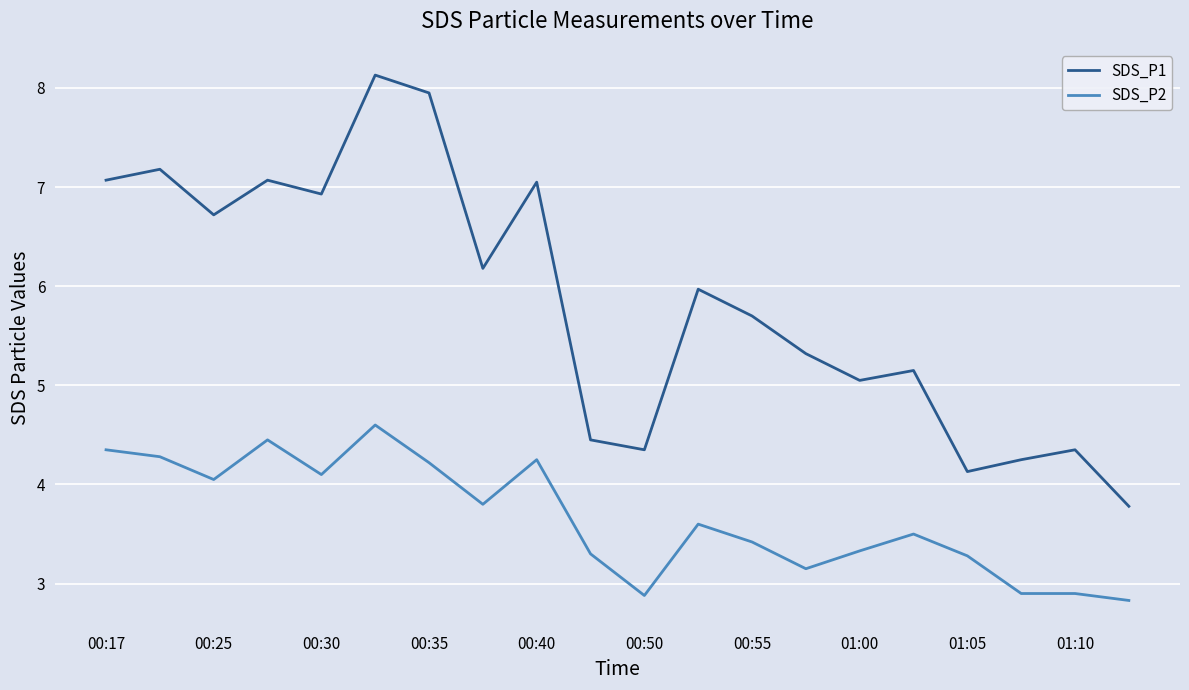

Which series has the largest range (max minus min)?

SDS_P1